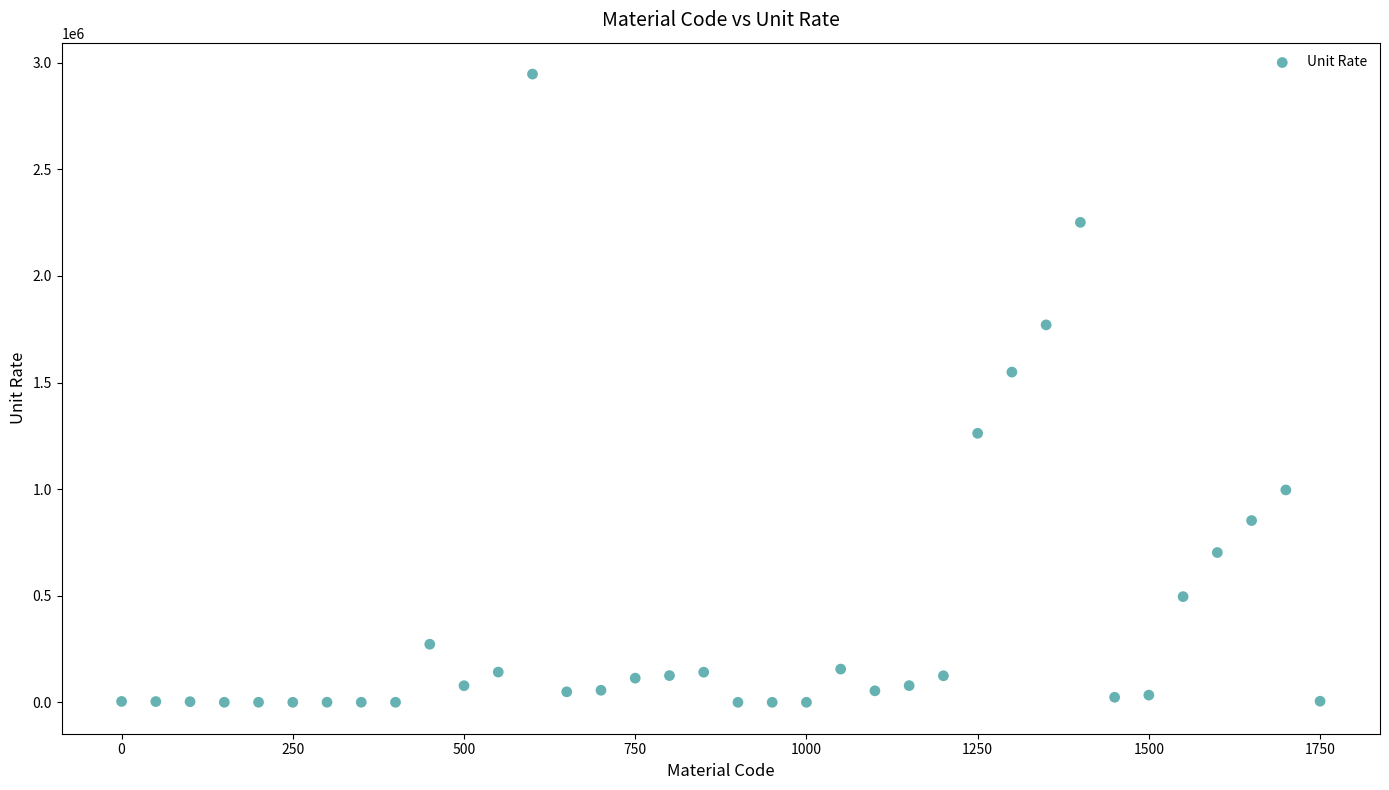

What is the range of Y values (max minus min)?

2946857.1